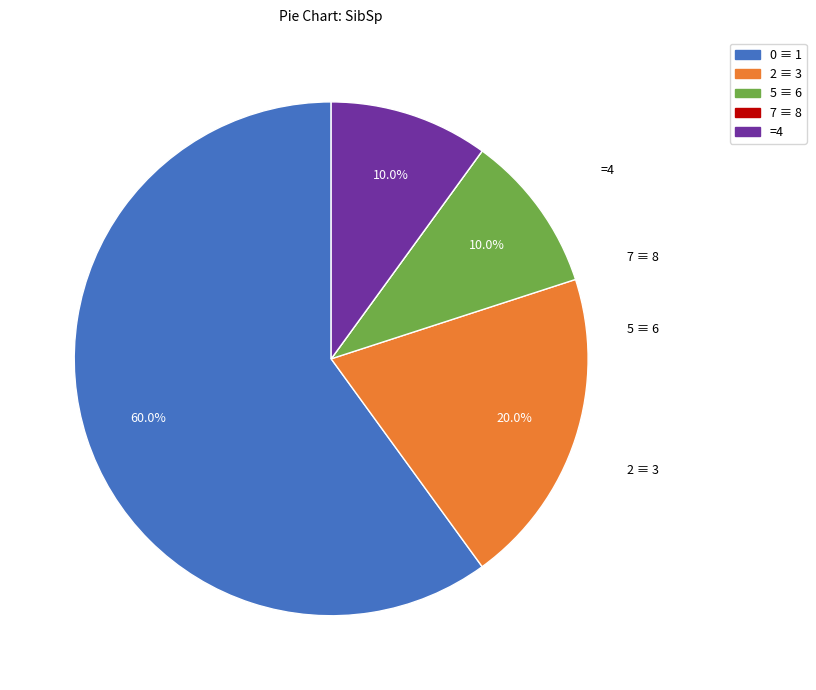

How many segments does this pie chart have?

5